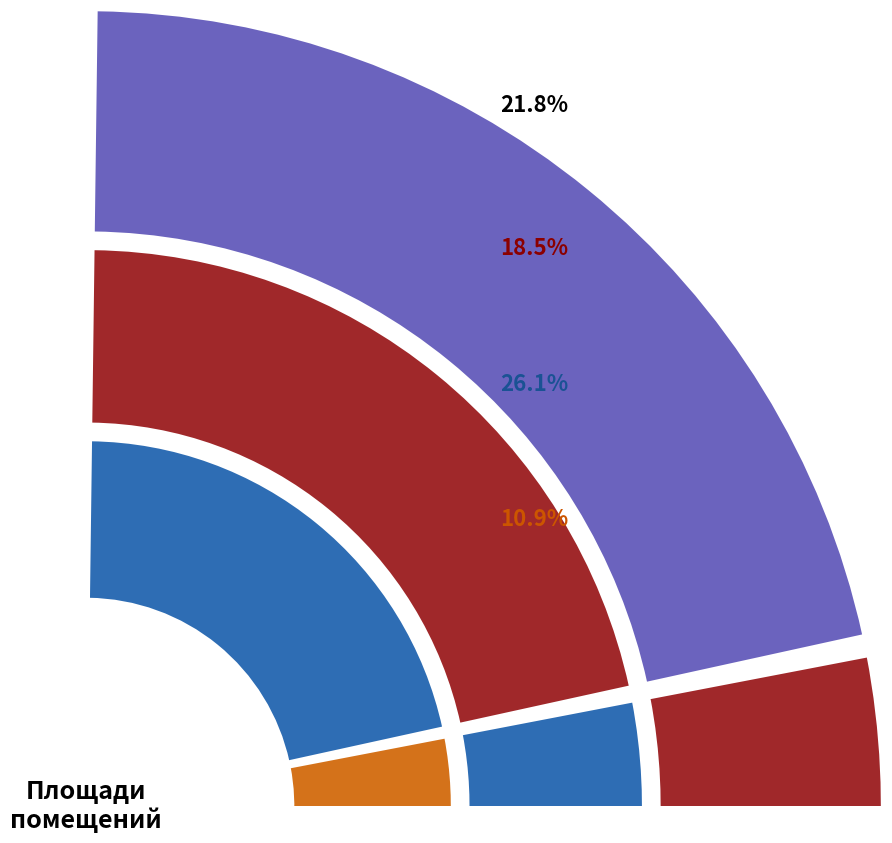

Combined, what portion of the pie is 72.95 and 35.61?

32.0%